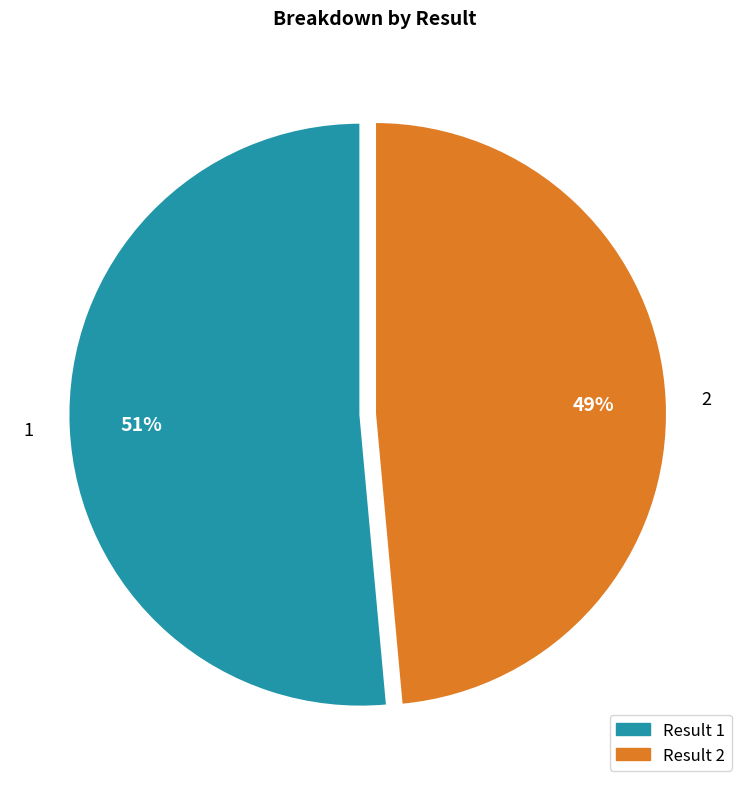

Is 2 the majority of the pie?

No